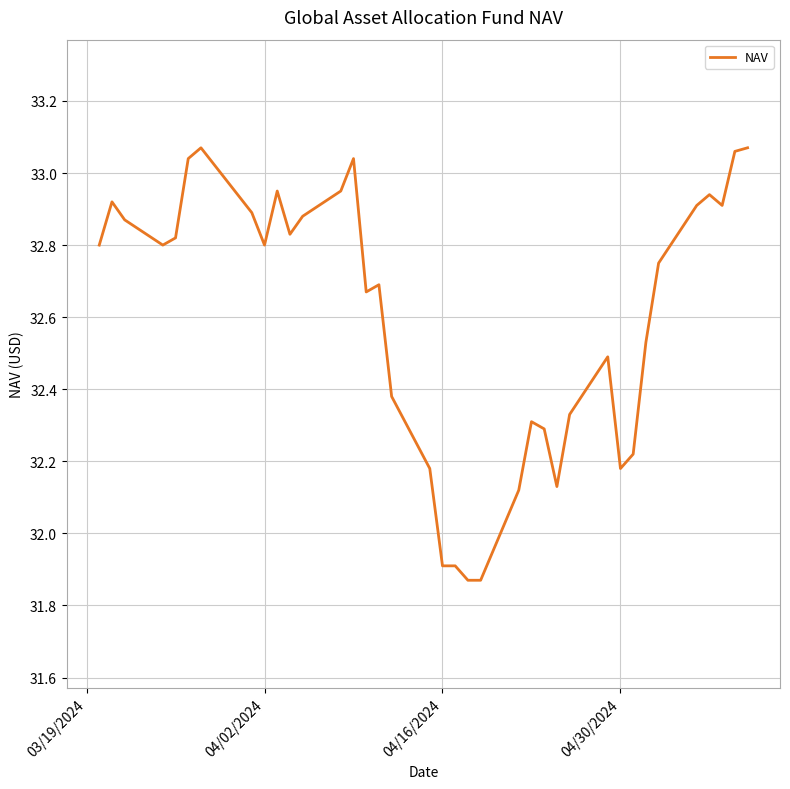

What is the difference between the maximum and minimum values?

1.2